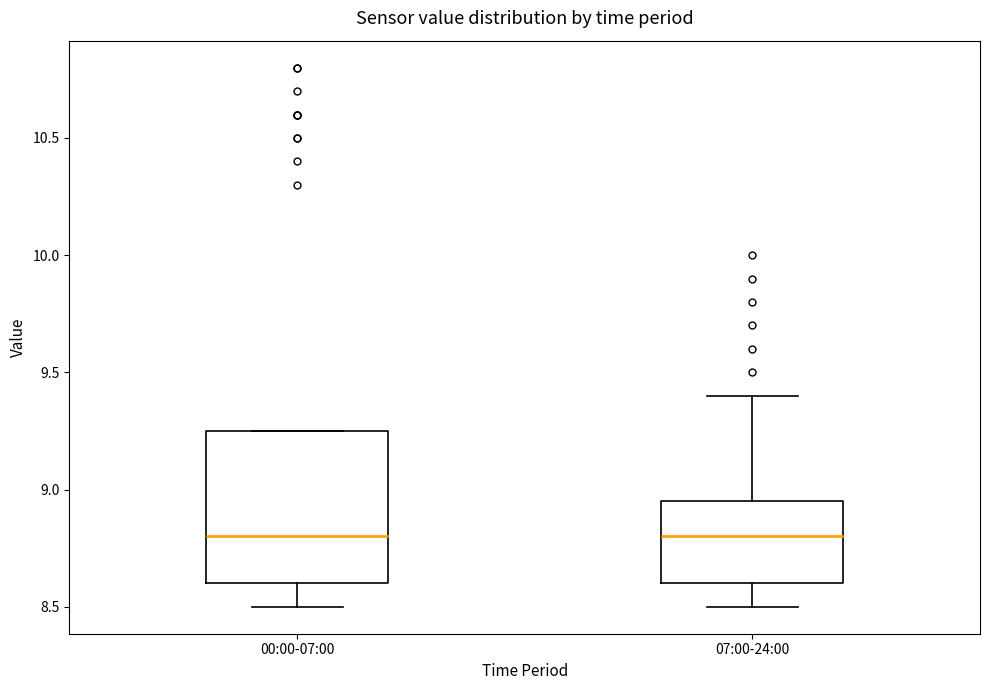

Reading left to right, transcribe this box plot: for each box, give where its median line is, the range the box spans, and where its two whiskers end, as read against the y-axis. The values are not printed on the chart, so give them approximately, as read against the axis.

00:00-07:00: median 8.80, box 8.60 to 9.25, whiskers 8.50 to 9.25
07:00-24:00: median 8.80, box 8.60 to 8.95, whiskers 8.50 to 9.40